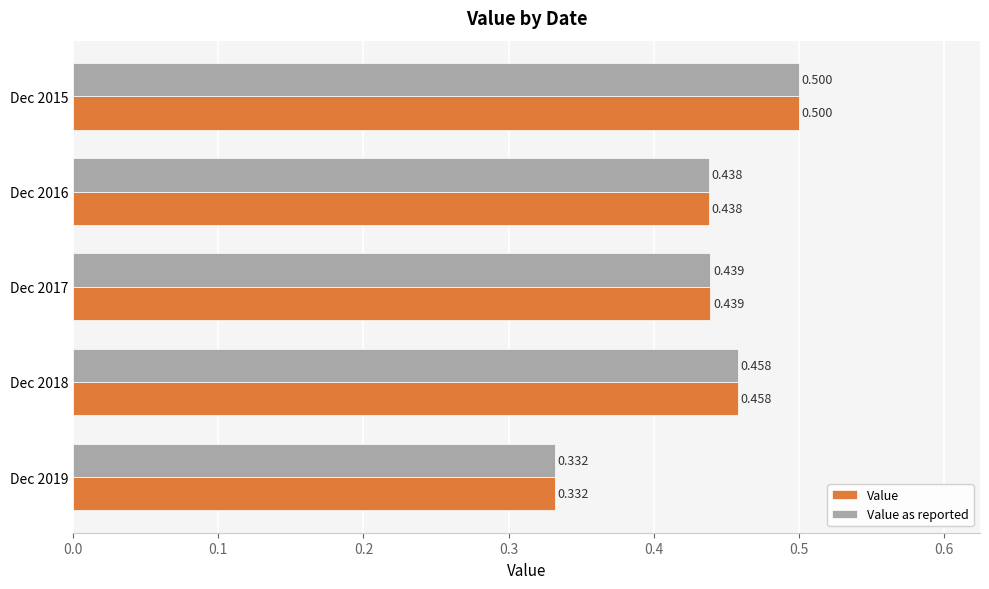

Is the value of Value as reported at Dec 2015 greater than the value of Value at Dec 2017?

Yes